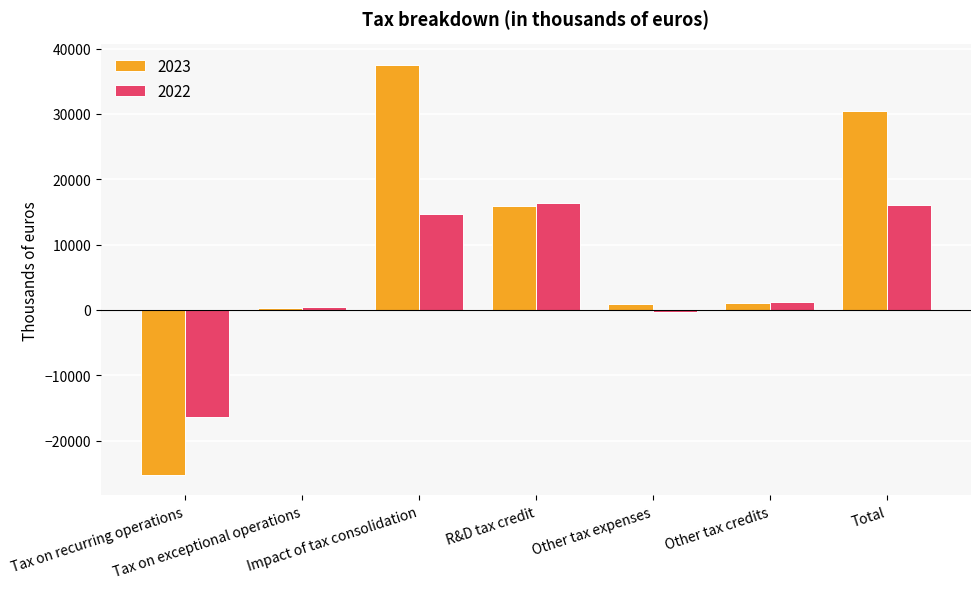

Between Impact of tax consolidation and Total, which series saw the biggest shift?

2023